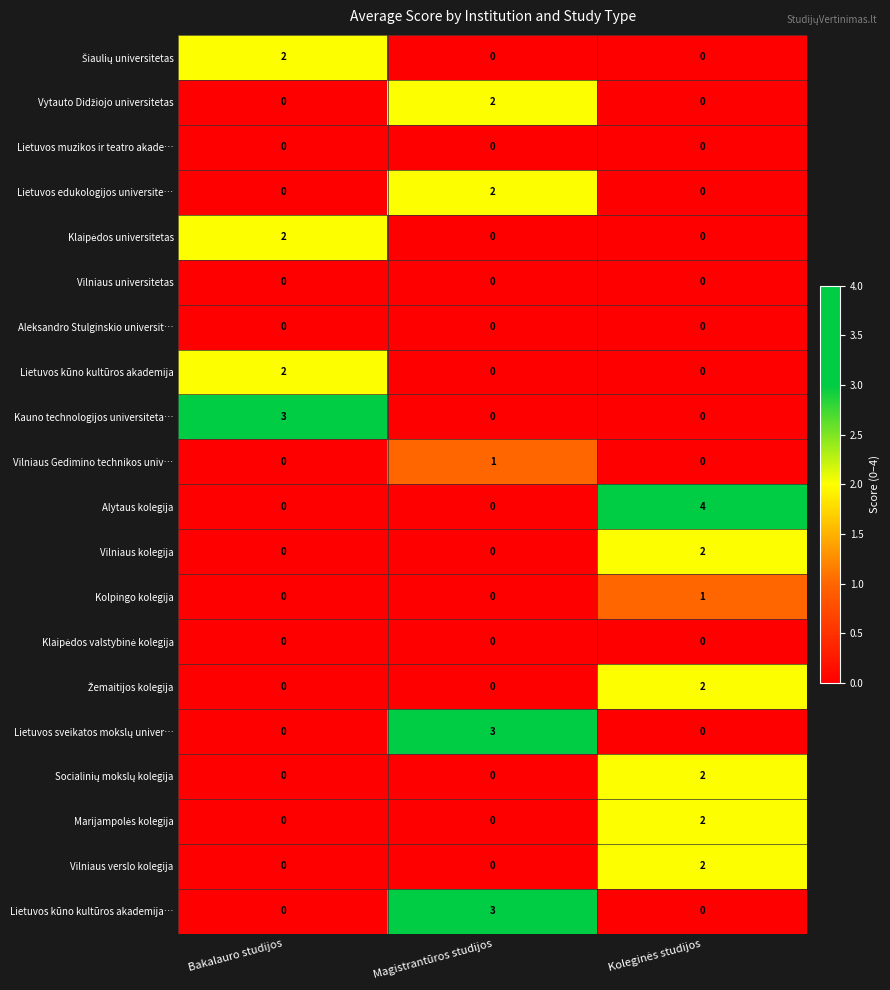

What is the maximum value shown in the chart?

4